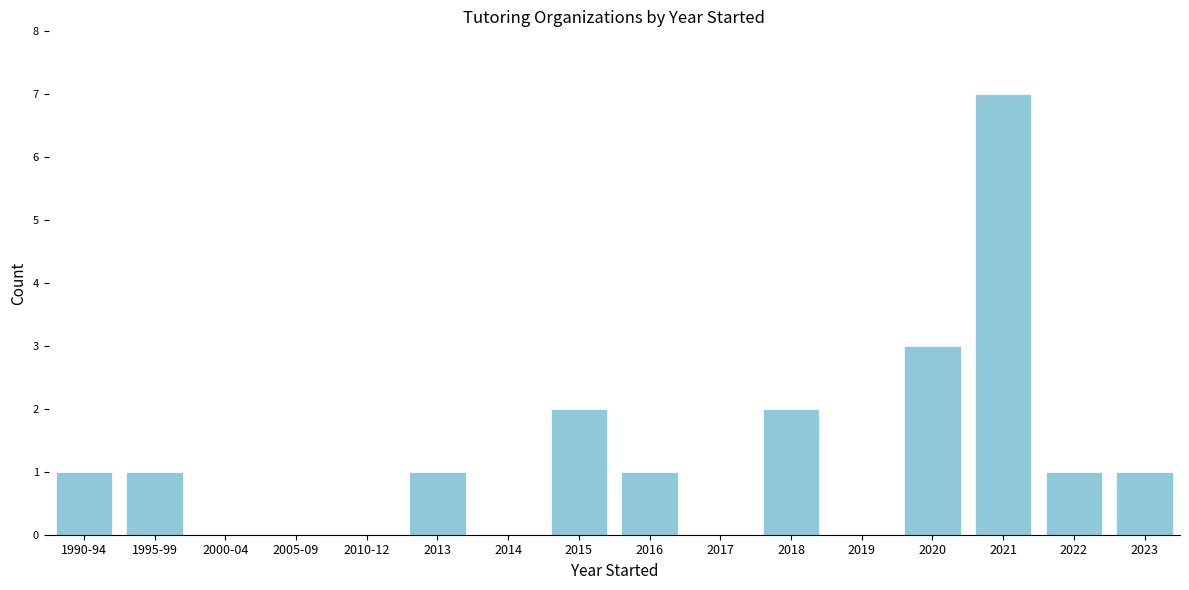

Reading left to right, list all the values displayed in this chart.

1990-94=1	1995-99=1	2000-04=0	2005-09=0	2010-12=0	2013=1	2014=0	2015=2	2016=1	2017=0	2018=2	2019=0	2020=3	2021=7	2022=1	2023=1